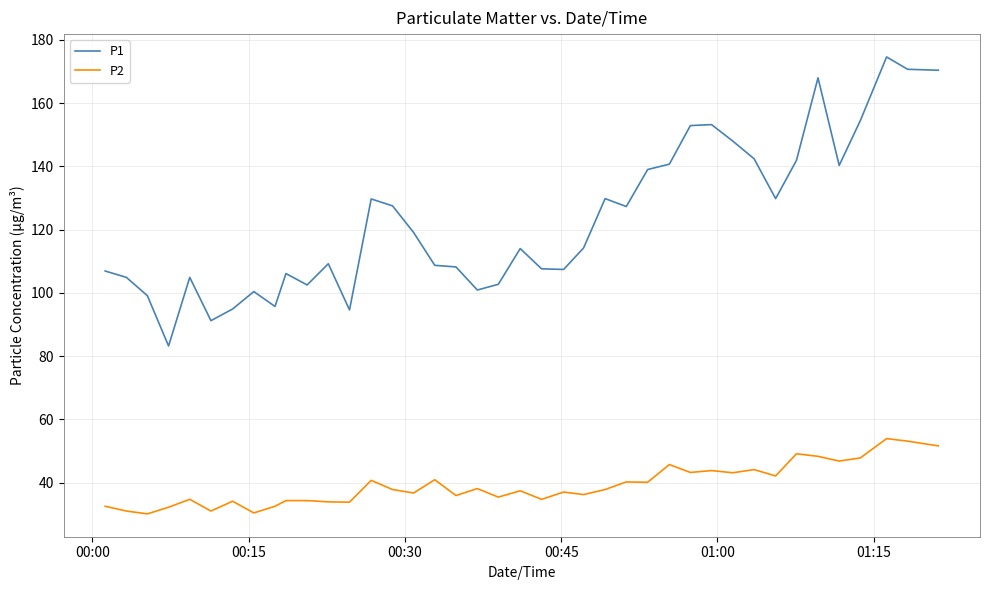

Which series has the largest total across all categories?

P1